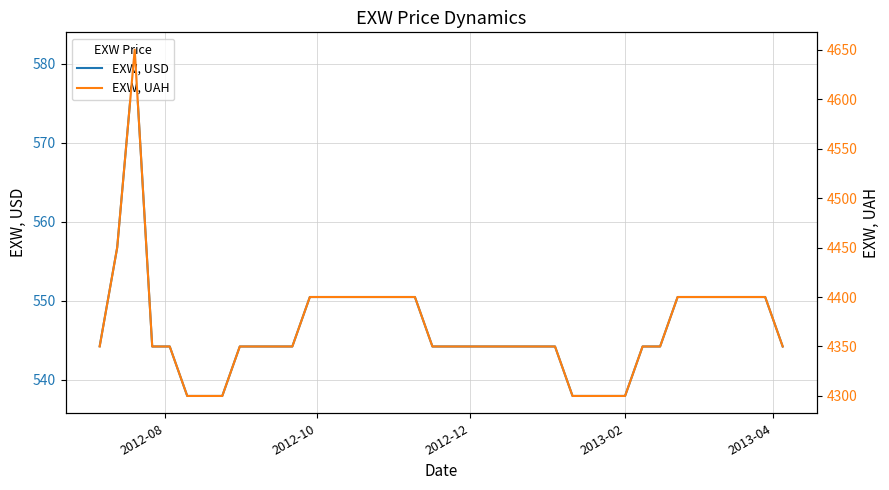

What is the minimum value for EXW, USD?

538.0